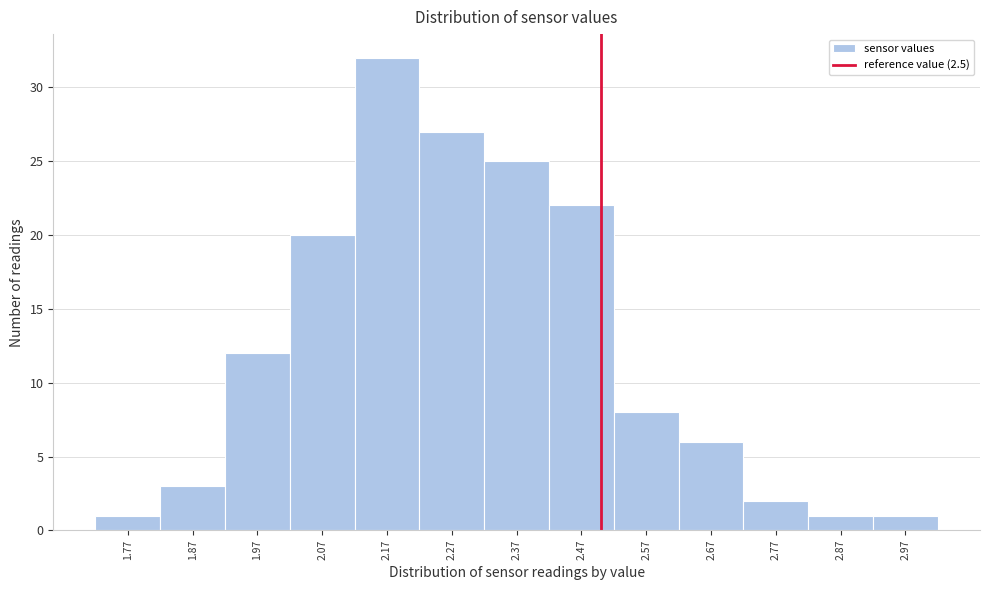

What is the height of the bar covering 2.72 to 2.82 on the x-axis? The values are not printed on the chart, so give them approximately, as read against the axis.

2